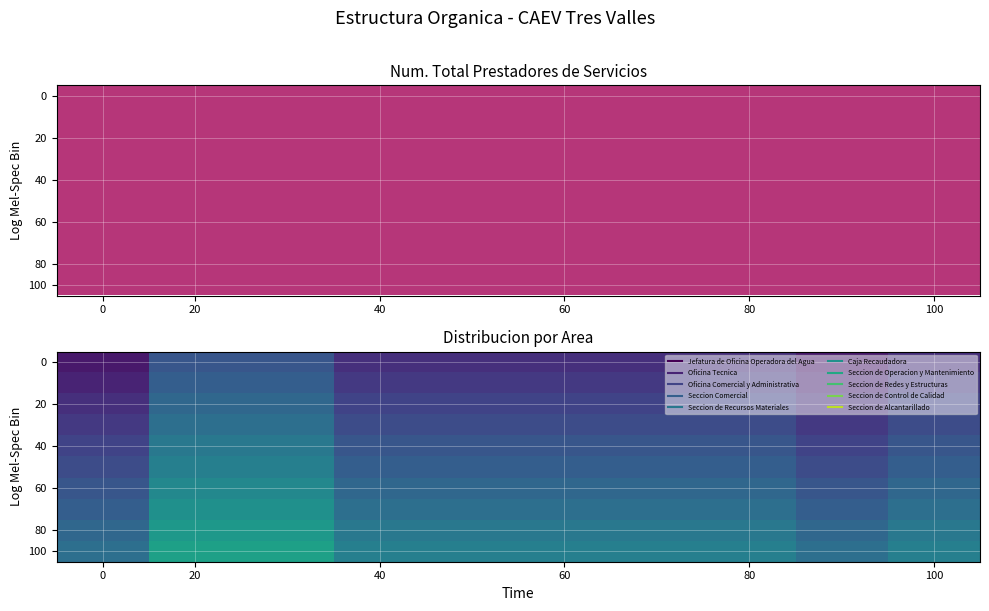

At which category is the sum across all series the highest?

20